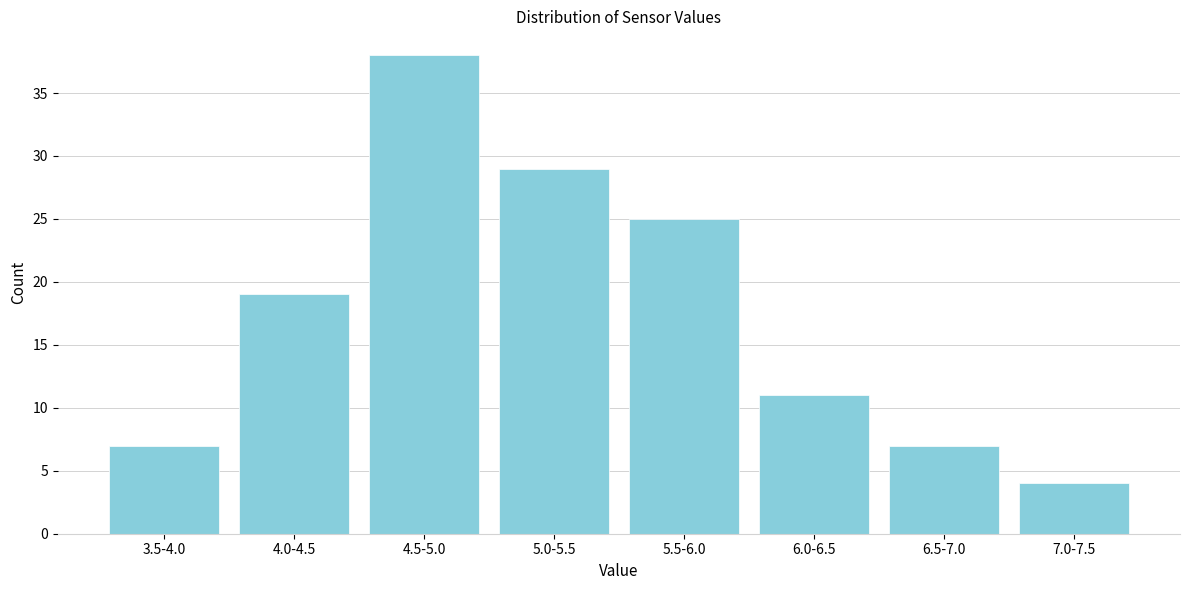

Reading left to right, what are all the values shown in this chart?

7	19	38	29	25	11	7	4